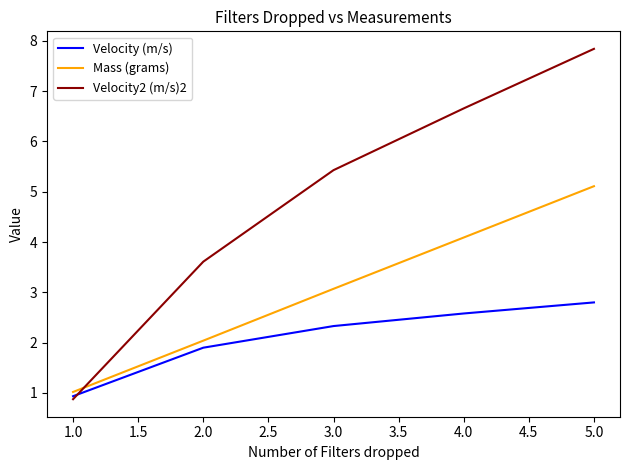

List the labels in order of Velocity (m/s) value, largest first.

5.0, 4.0, 3.0, 2.0, 1.0